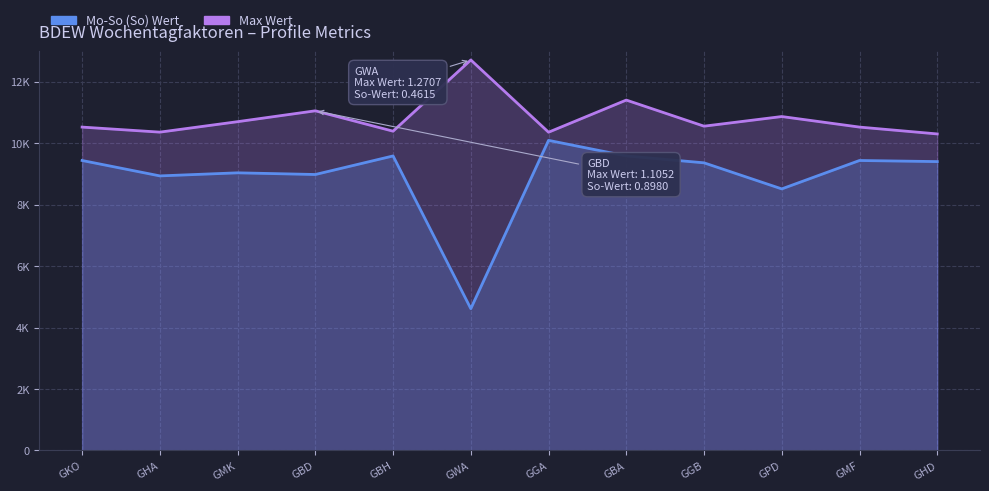

What is the minimum value shown in the chart?

4615.4